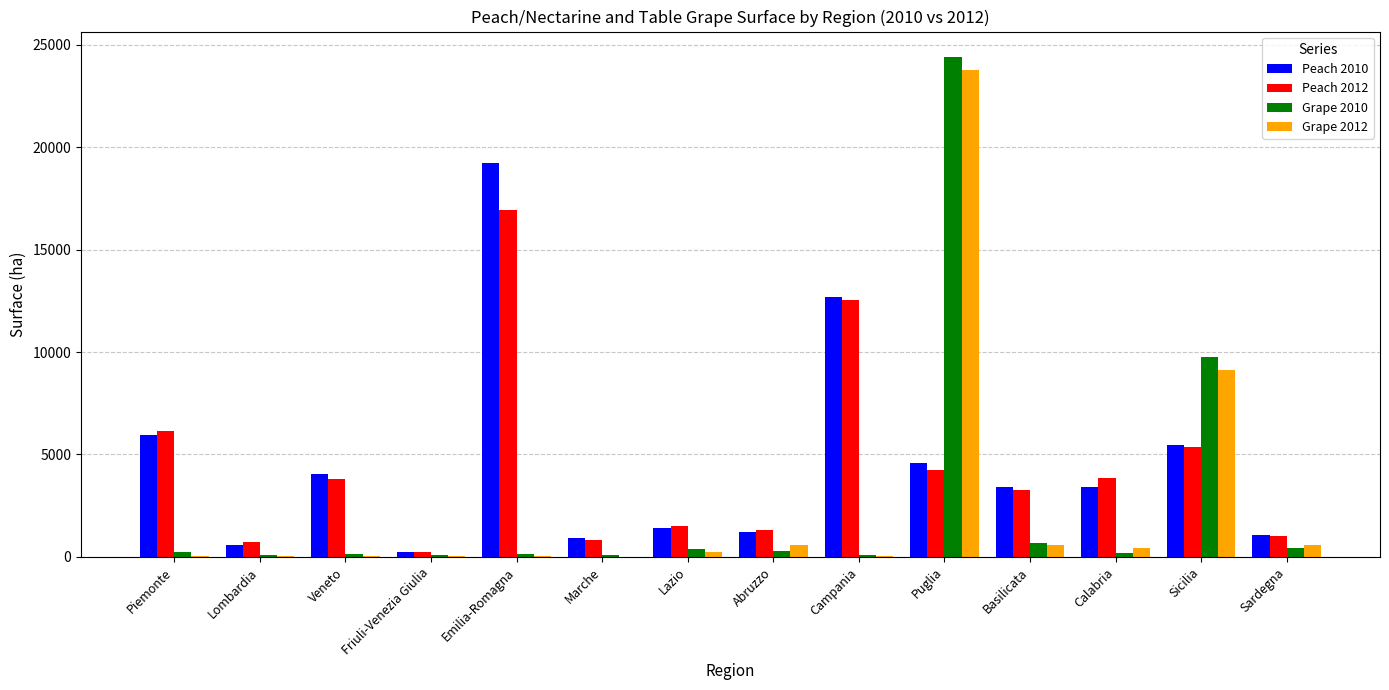

At which label does Peach 2010 reach its peak?

Emilia-Romagna